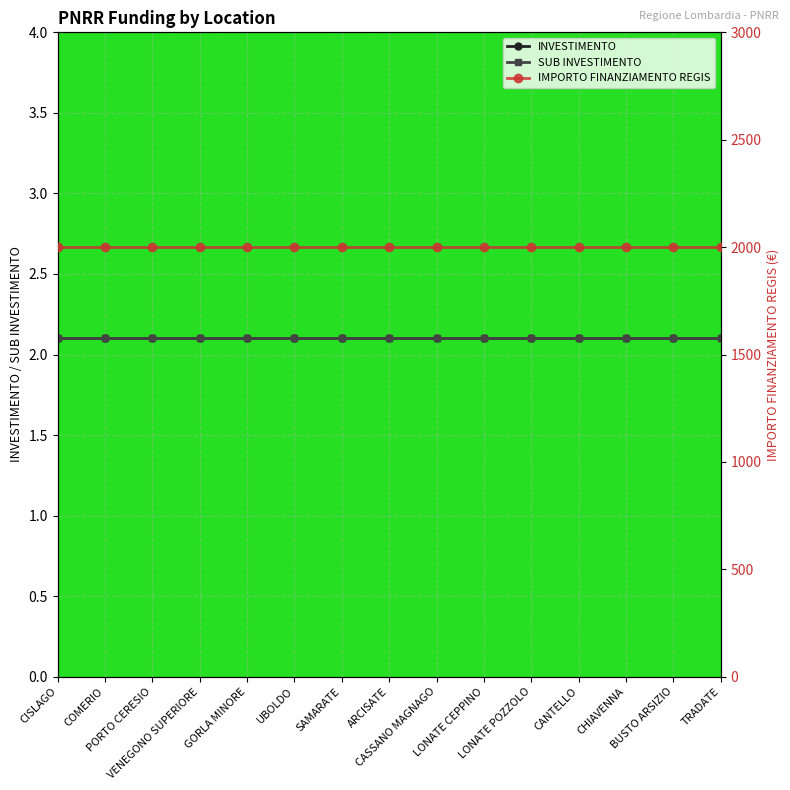

Is it true that INVESTIMENTO equals 2.1 at GORLA MINORE?

True